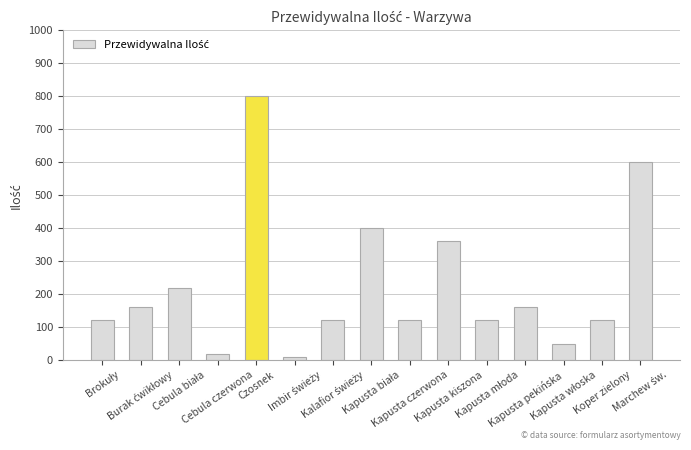

Are the bars horizontal?

No